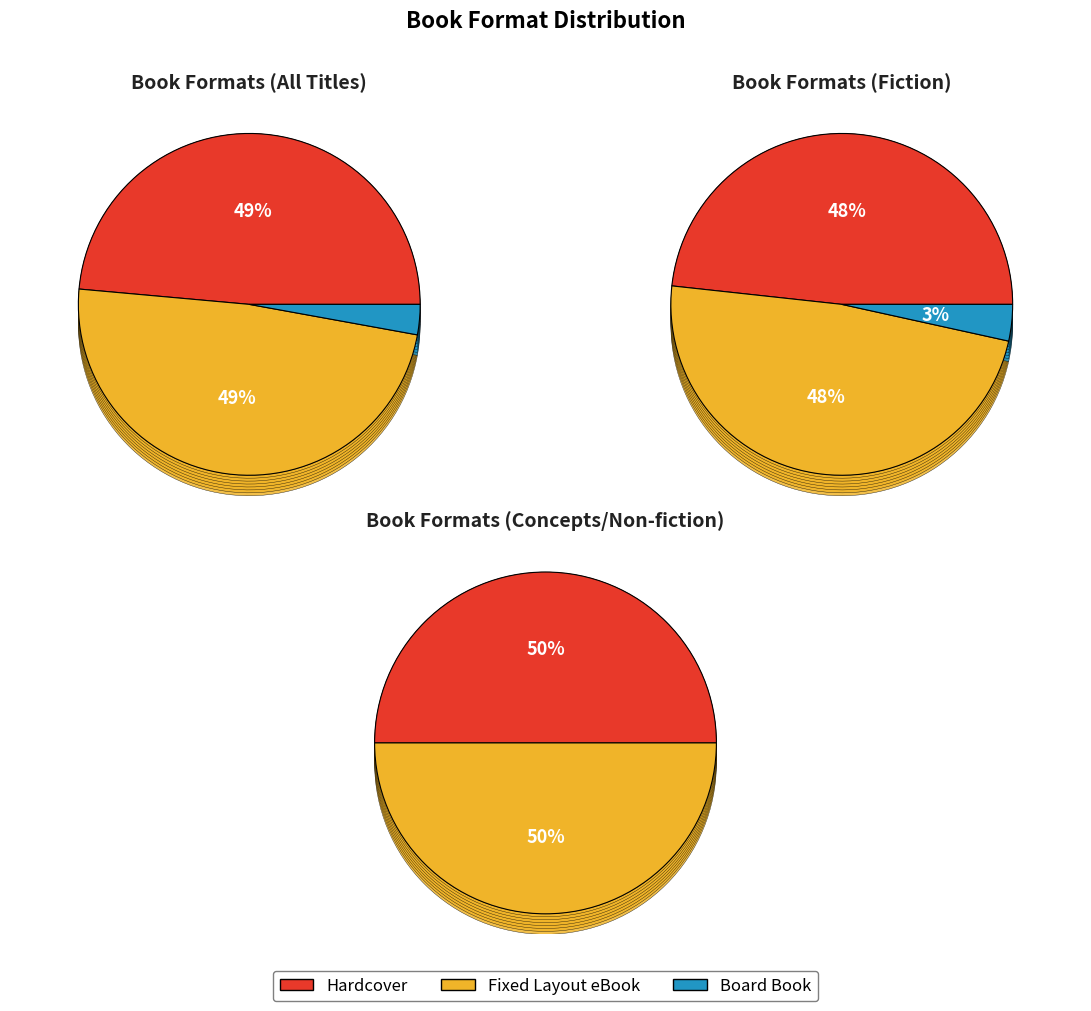

Which slice is the largest?

Hardcover